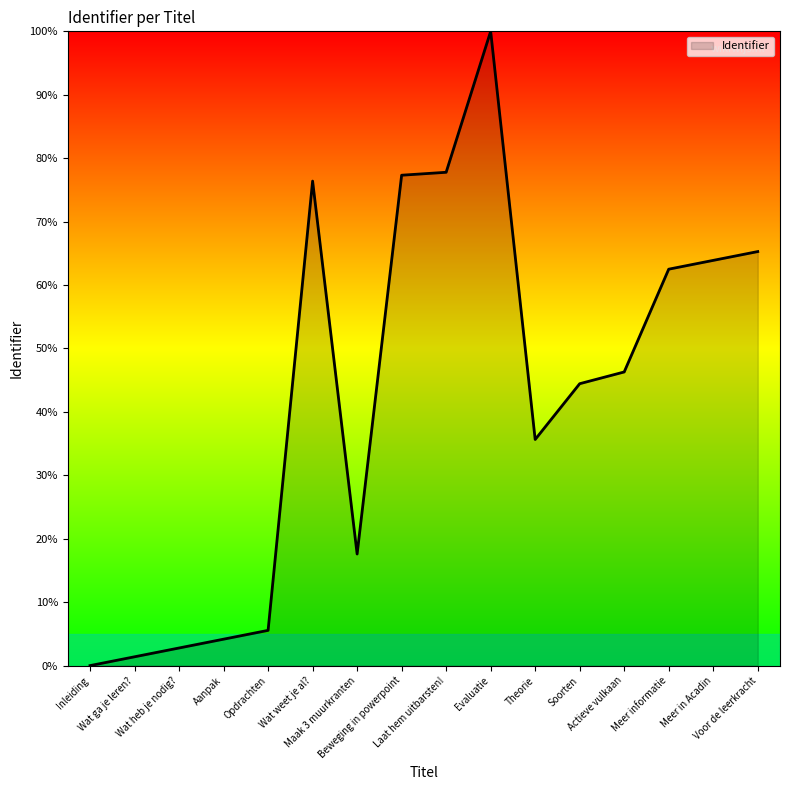

Reading left to right, transcribe all the data shown in this chart.

Inleiding=0.0	Wat ga je leren?=1.4	Wat heb je nodig?=2.8	Aanpak=4.2	Opdrachten=5.6	Wat weet je al?=76.4	Maak 3 muurkranten=17.6	Beweging in powerpoint=77.3	Laat hem uitbarsten!=77.8	Evaluatie=100.0	Theorie=35.6	Soorten=44.4	Actieve vulkaan=46.3	Meer informatie=62.5	Meer in Acadin=63.9	Voor de leerkracht=65.3